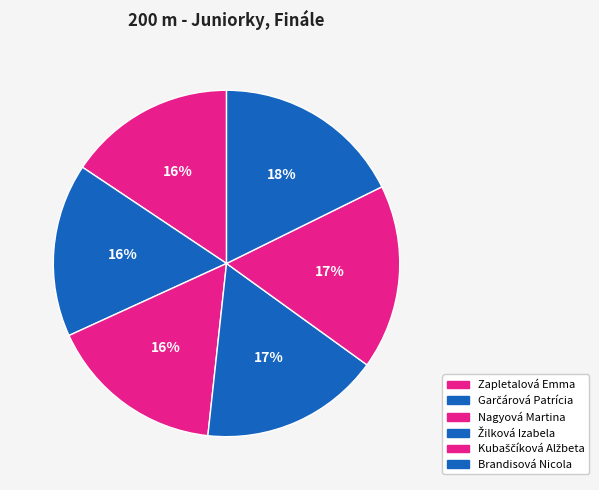

The Žilková Izabela slice represents 6% of the pie. True or false?

False